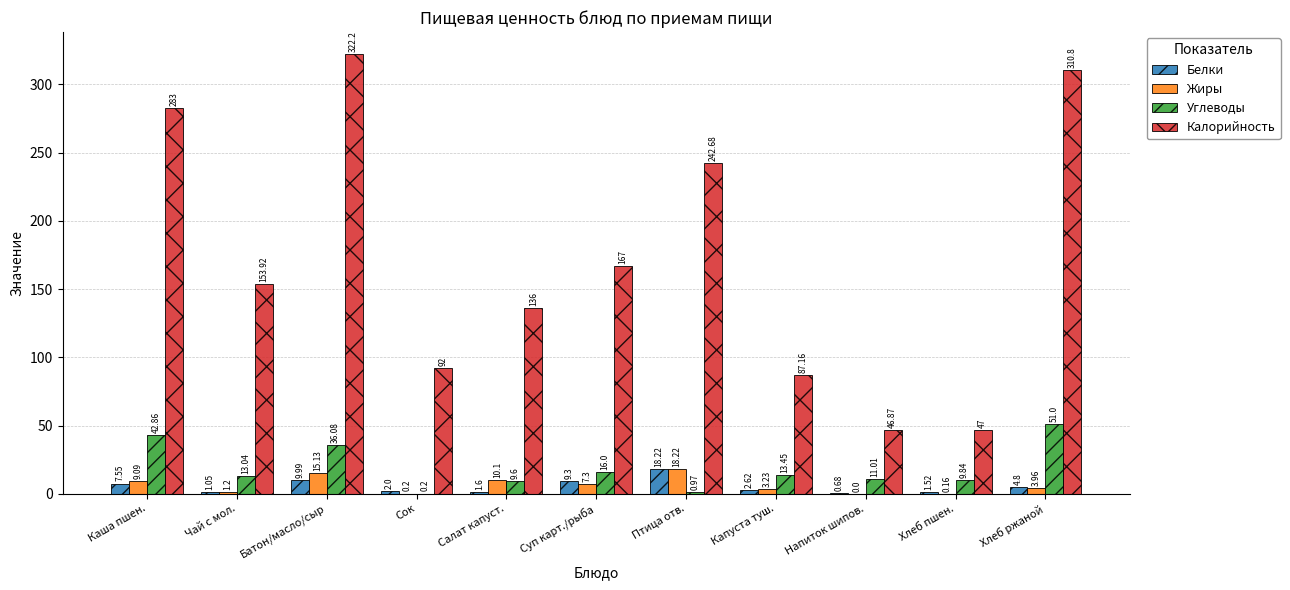

At which label does Жиры first exceed 3?

Каша пшен.